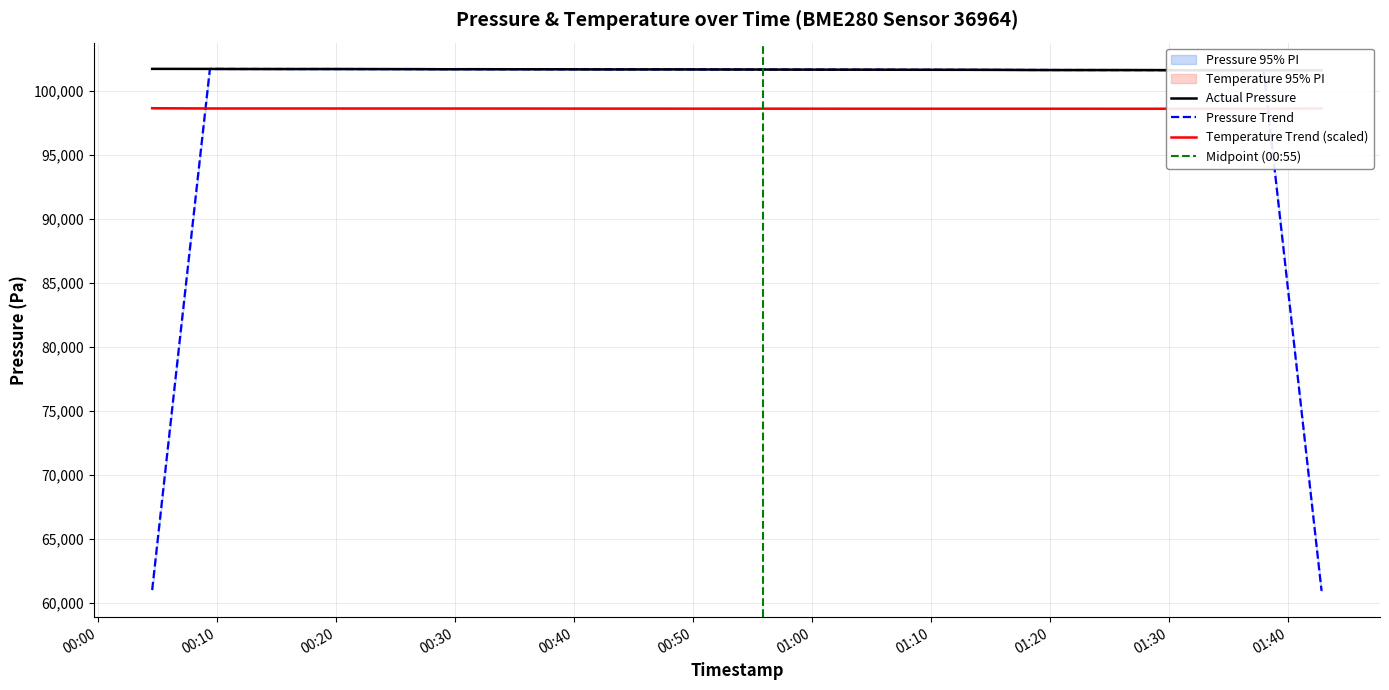

How many lines are shown in the chart?

3